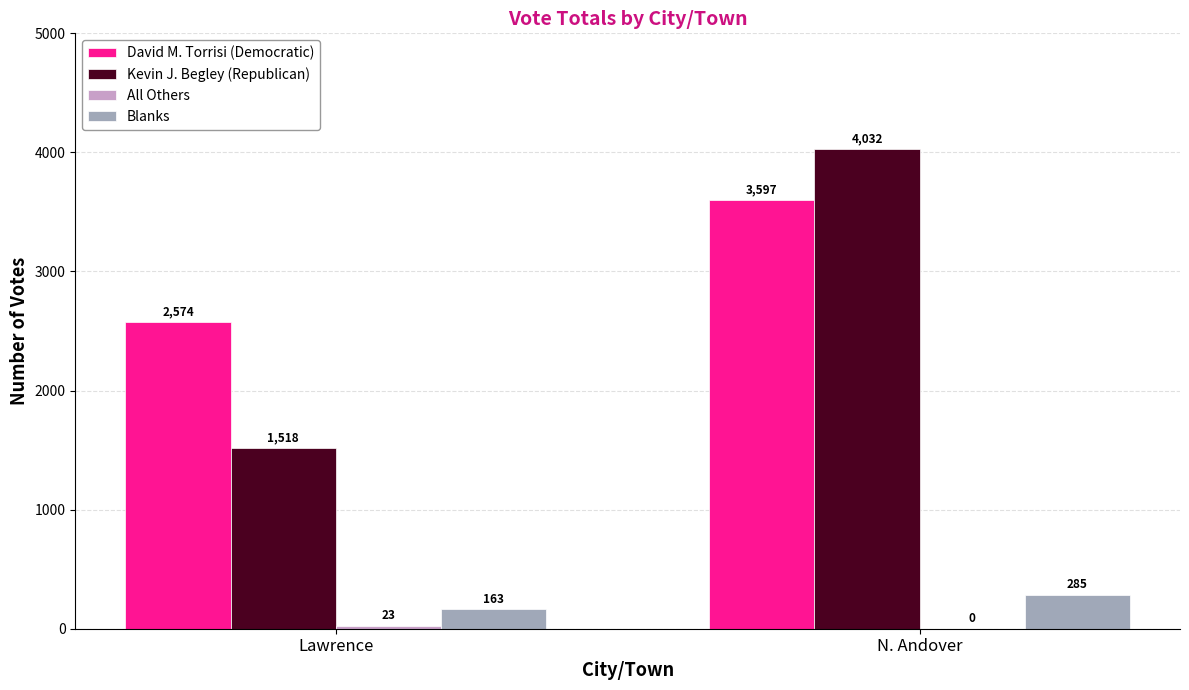

How many groups of bars are there?

2